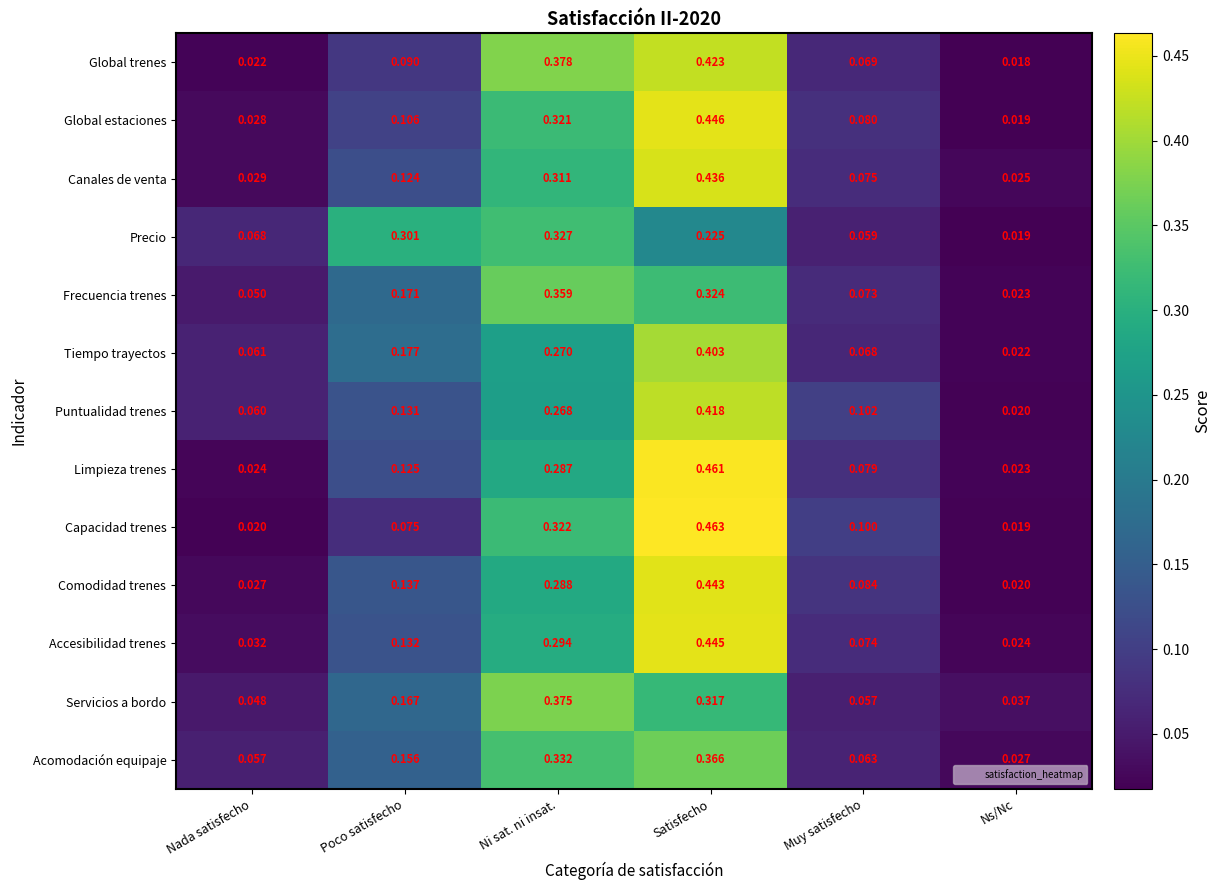

Which category has the lowest value in the Frecuencia trenes series?

Ns/Nc